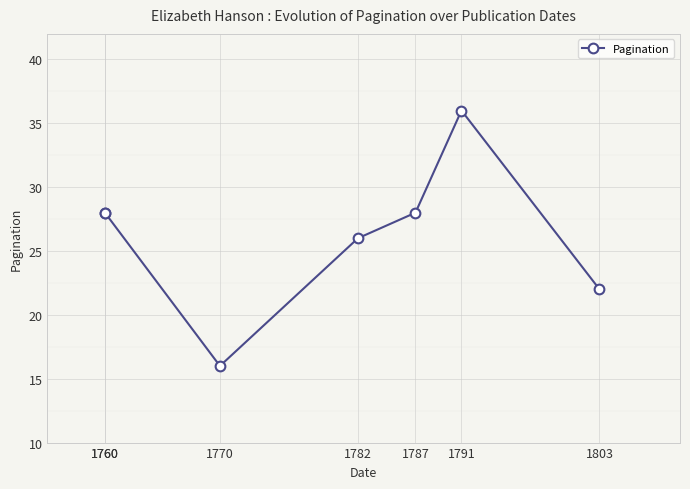

List the labels in order of value, largest first.

1791, 1760, 1760, 1787, 1782, 1803, 1770